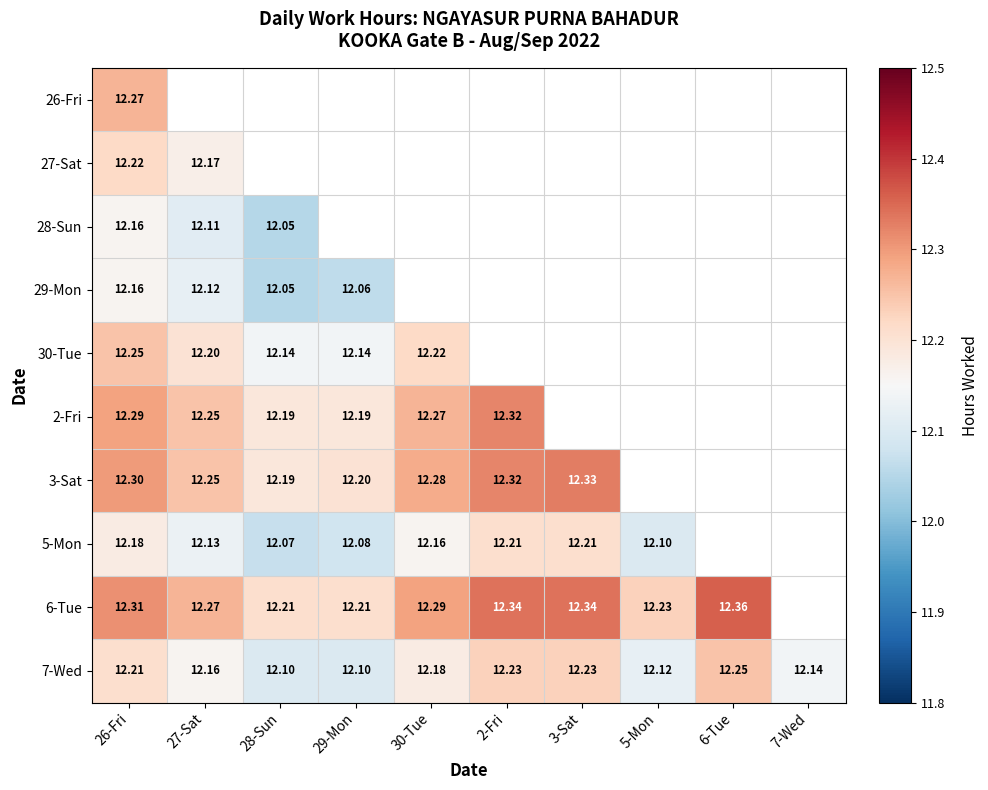

Between 28-Sun and 30-Tue, which is larger?

30-Tue